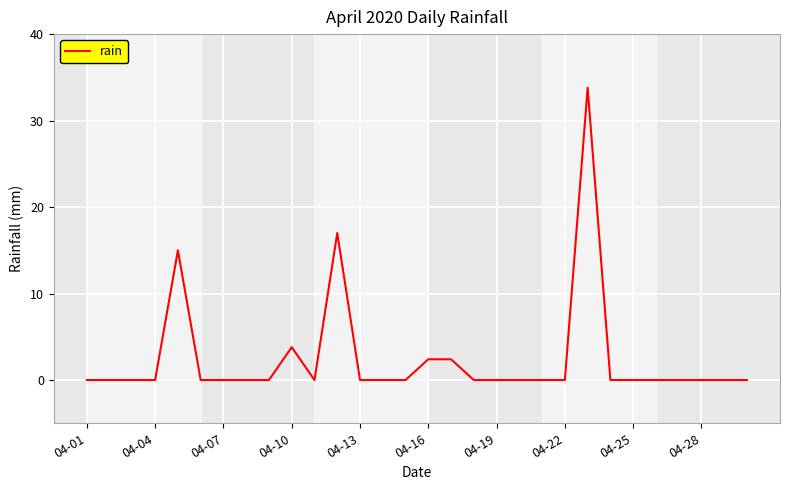

What is the difference between the maximum and minimum values?

33.8